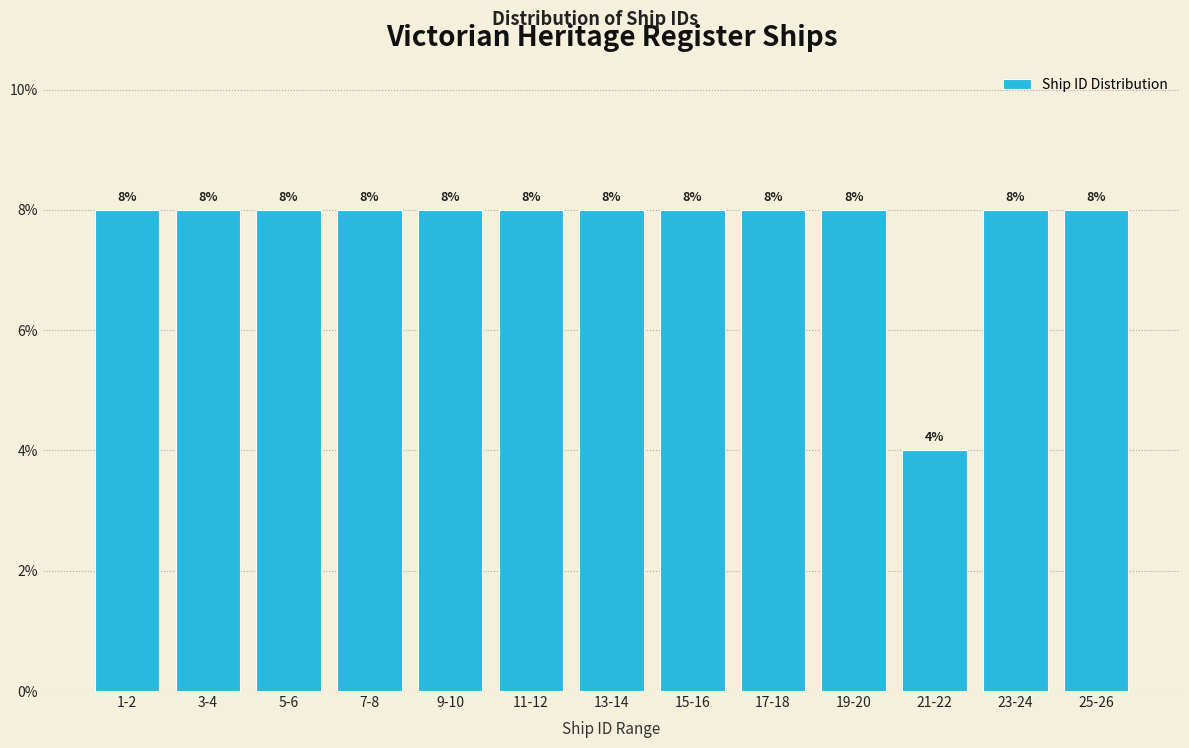

Reading left to right, what are all the values shown in this chart?

8	8	8	8	8	8	8	8	8	8	4	8	8